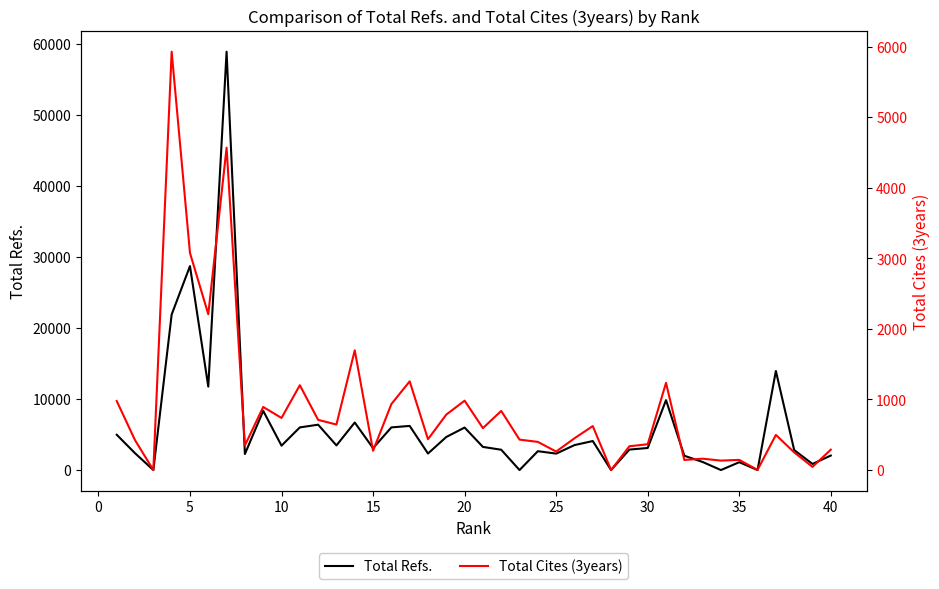

Rank the series at 25 from highest to lowest value.

Total Refs., Total Cites (3years)